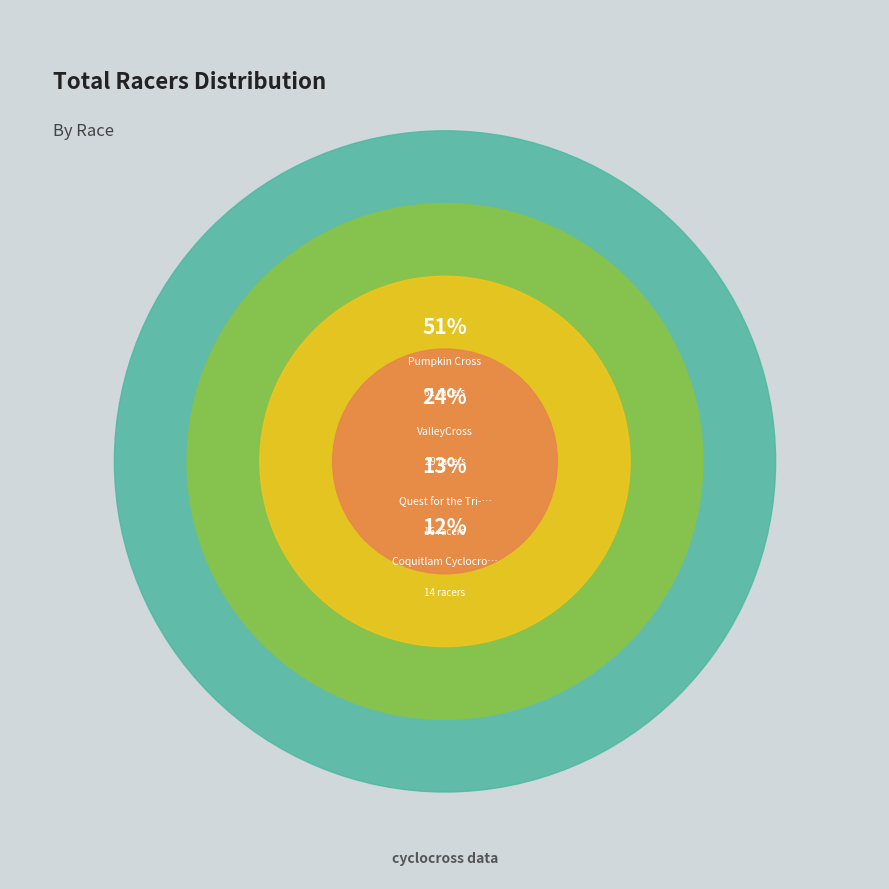

The Coquitlam Cyclocross Super Circuit slice represents 1% of the pie. True or false?

False